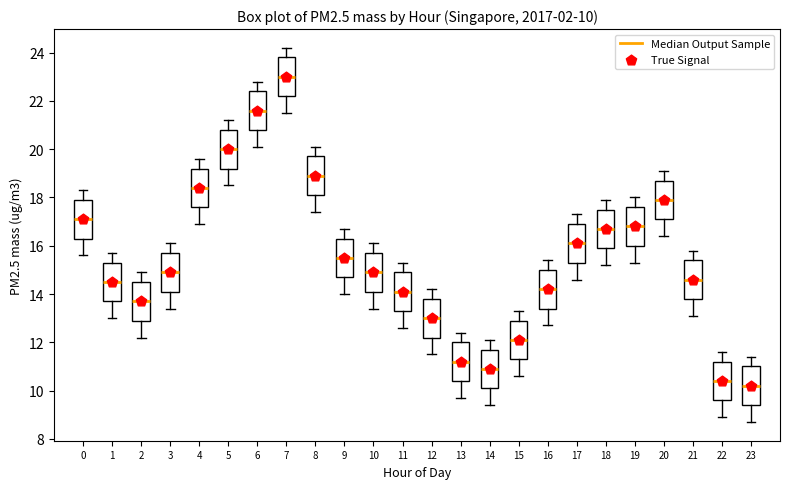

Which box's median line is the lowest?

23